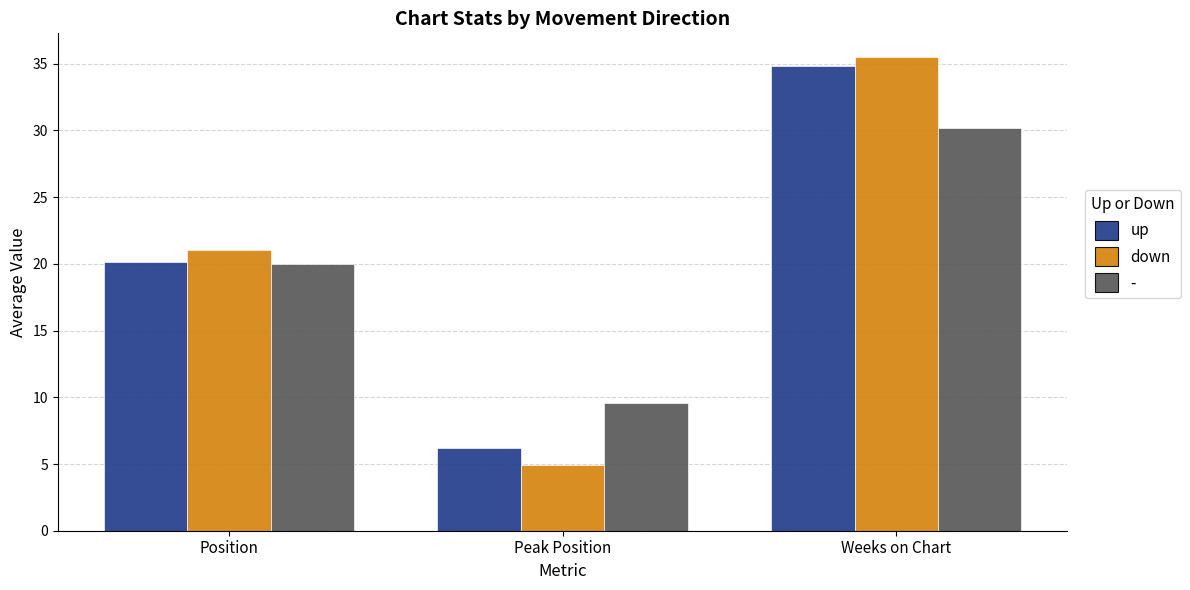

What is the maximum value shown in the chart?

35.5